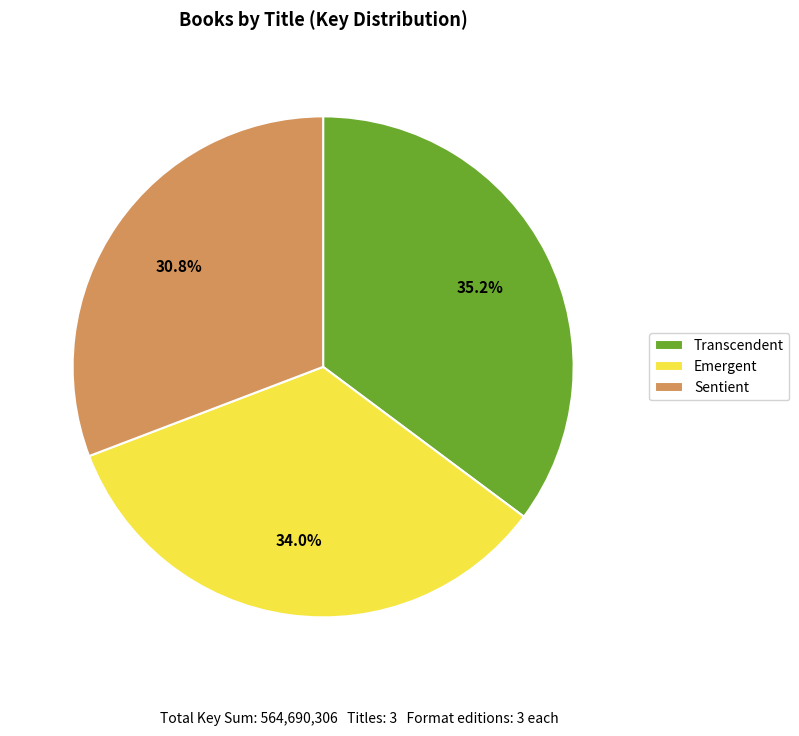

What percentage do Emergent and Transcendent together represent?

69.2%